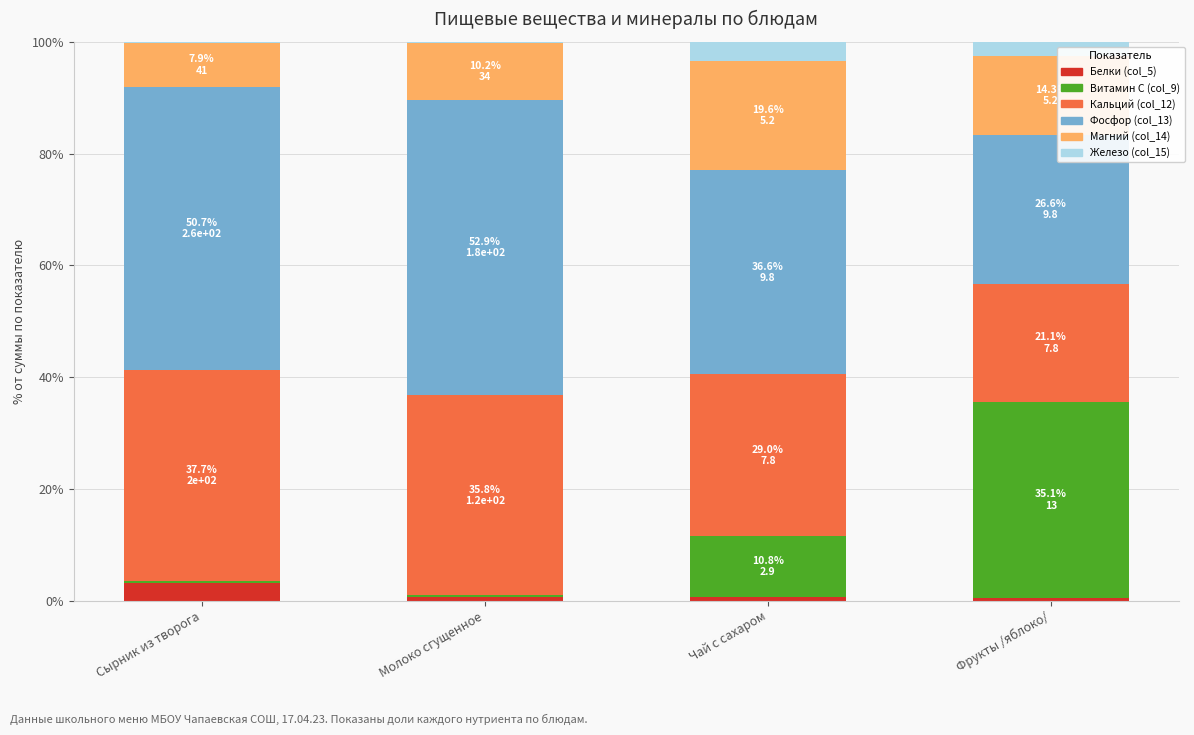

What is the highest value of the Белки (col_5) series?

3.1